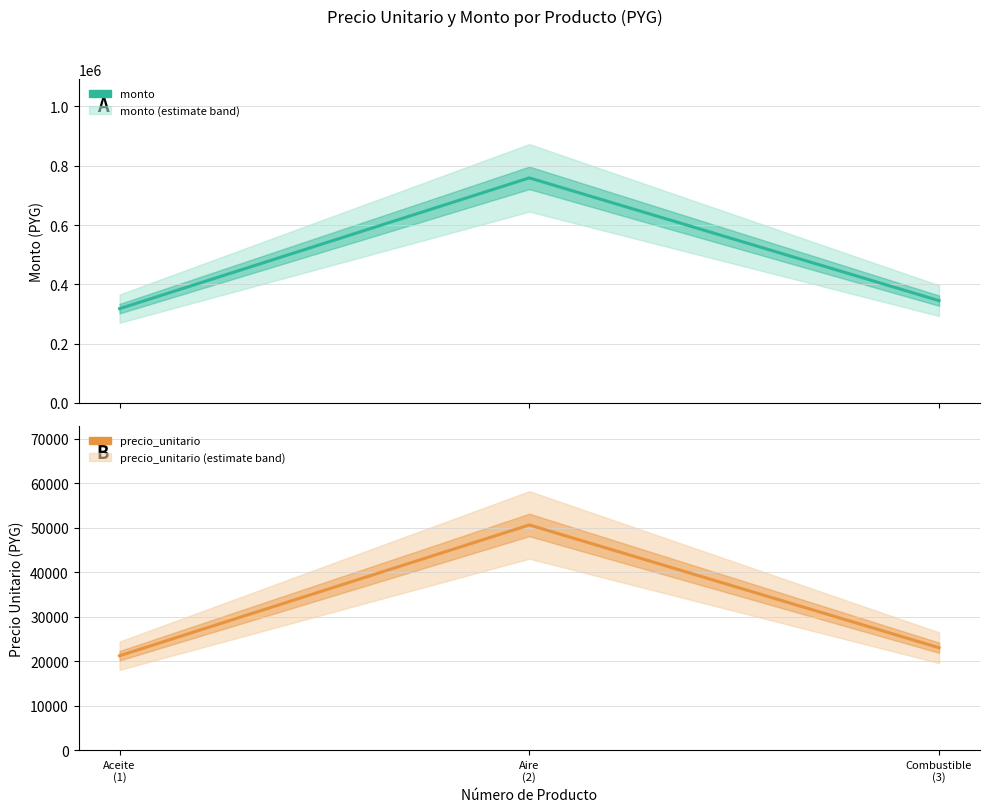

At how many categories does at least one series exceed 368343?

1